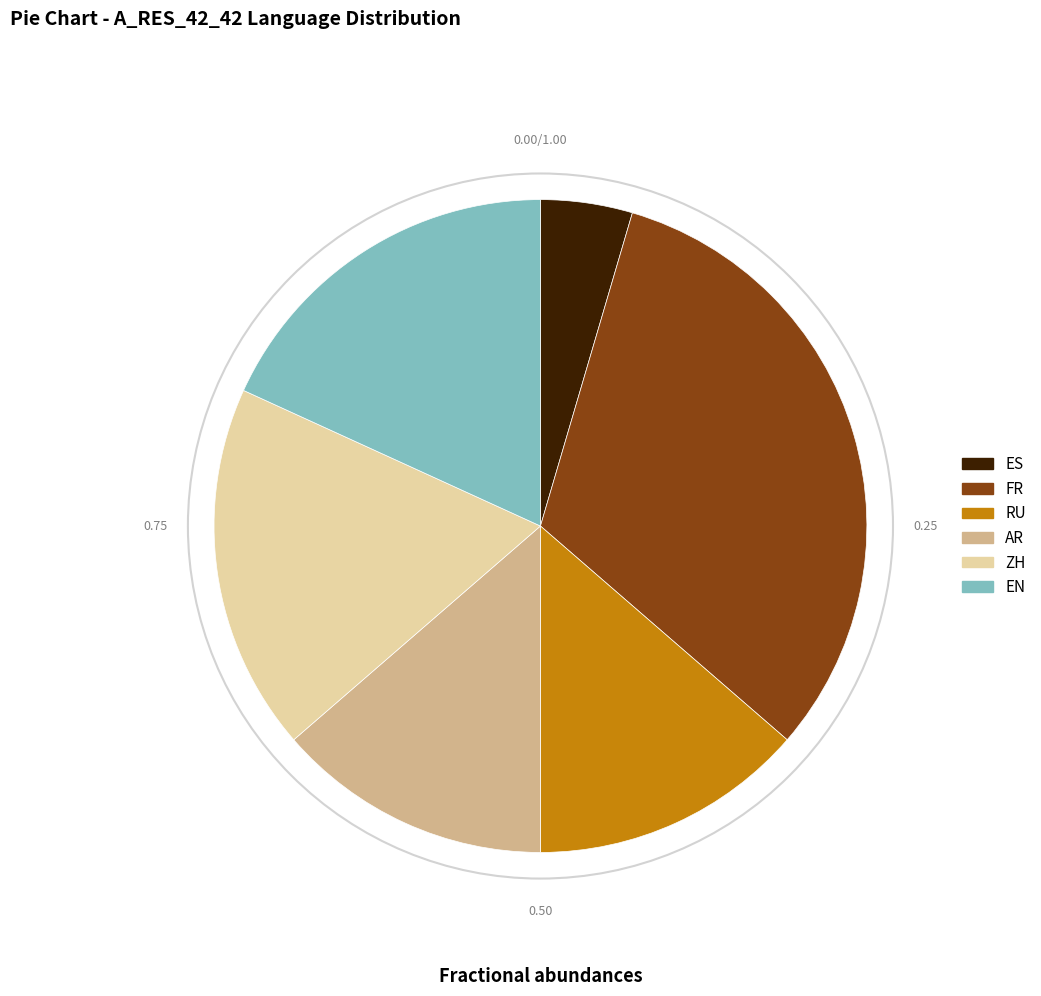

How many segments does this pie chart have?

6